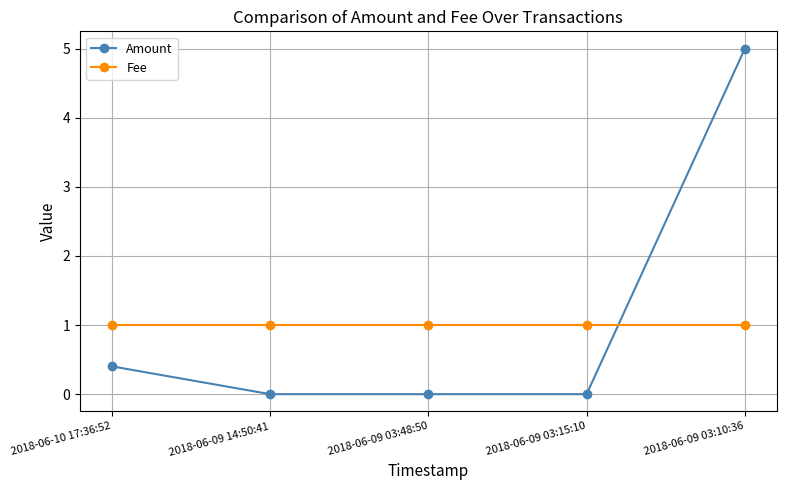

Is it true that Fee equals 0.5 at 2018-06-09 03:48:50?

False